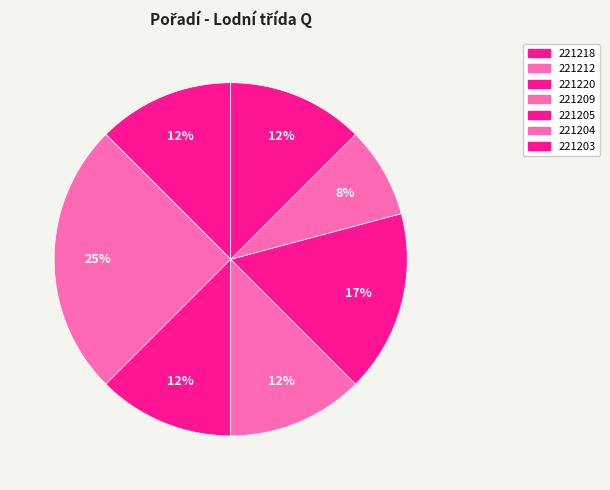

Approximately how many times larger is the value at 221212 compared to 221205?

1.5